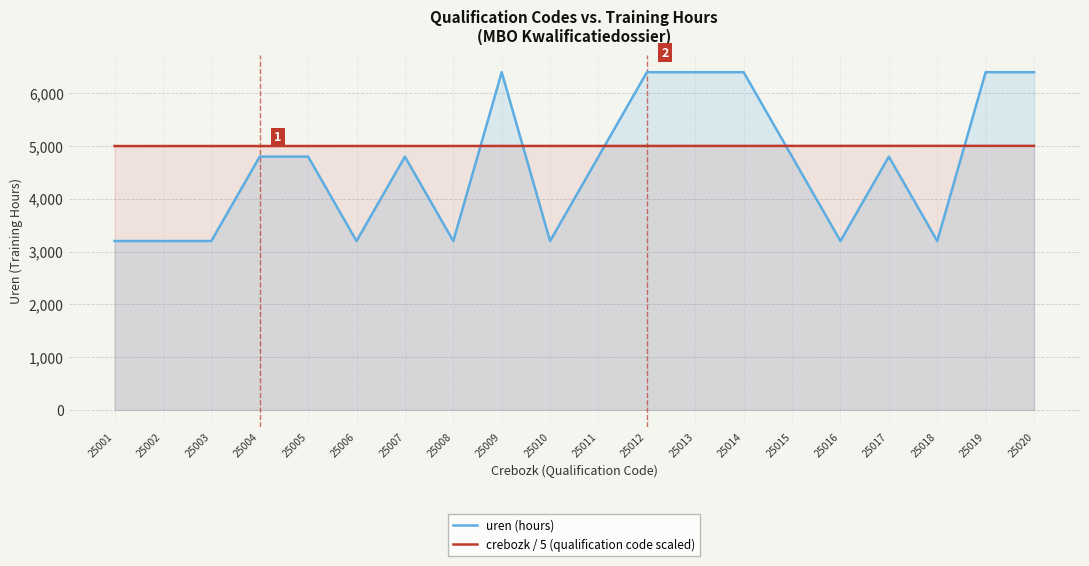

Is it true that uren (hours) equals 4800.0 at 25004?

True